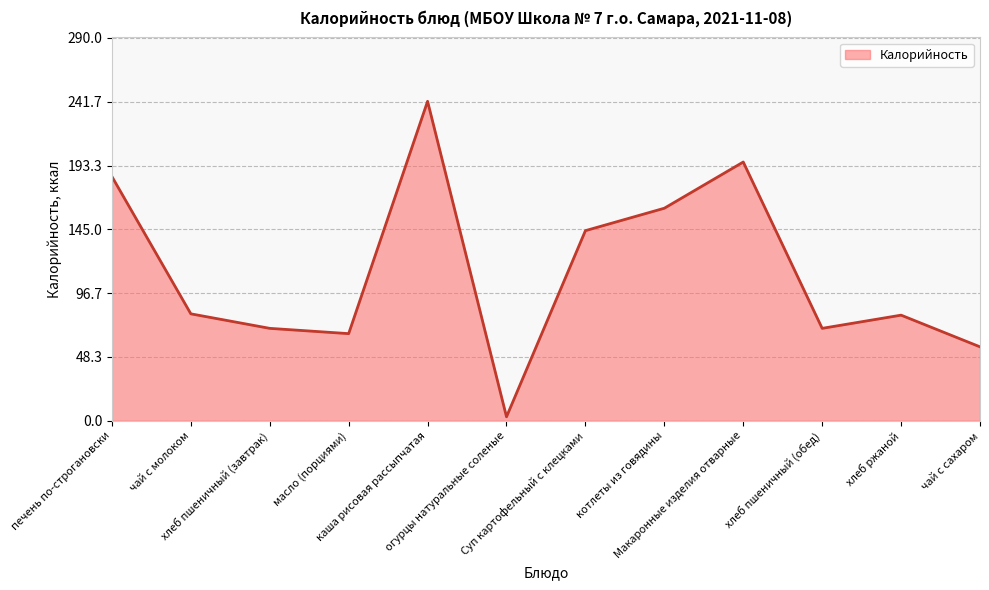

Between котлеты из говядины and каша рисовая рассыпчатая, which is larger?

каша рисовая рассыпчатая